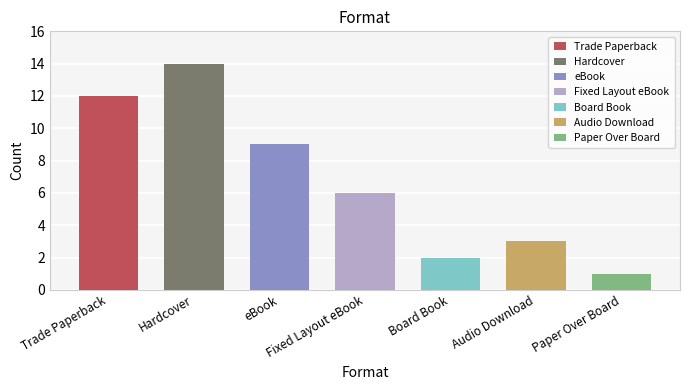

List the labels in order of value, largest first.

Hardcover, Trade Paperback, eBook, Fixed Layout eBook, Audio Download, Board Book, Paper Over Board